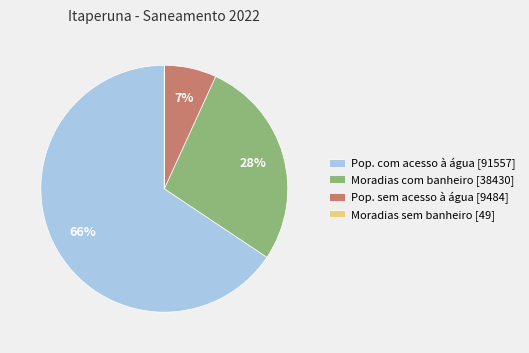

To the nearest percent, what is the difference between the Moradias com banheiro [38430] and Pop. com acesso à água [91557] slice percentages?

38%